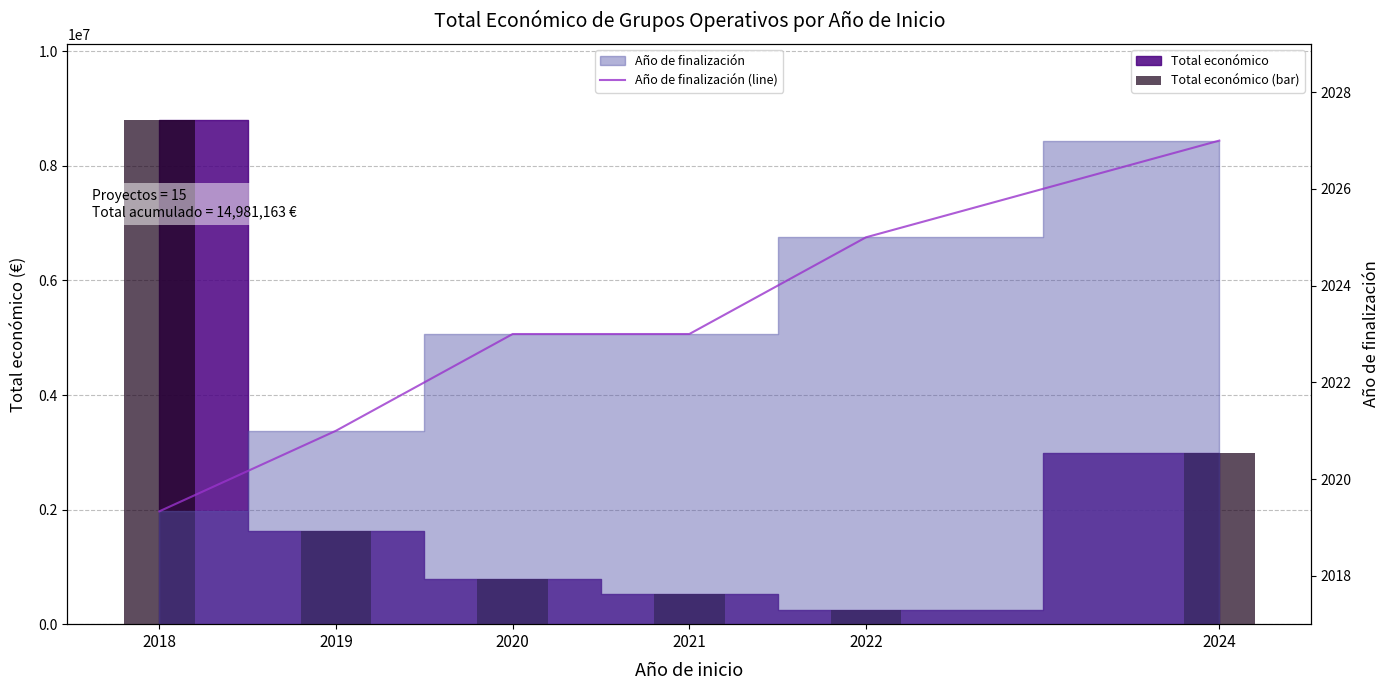

What is the difference between the maximum and second lowest values in the Año de finalización (line) series?

6.0